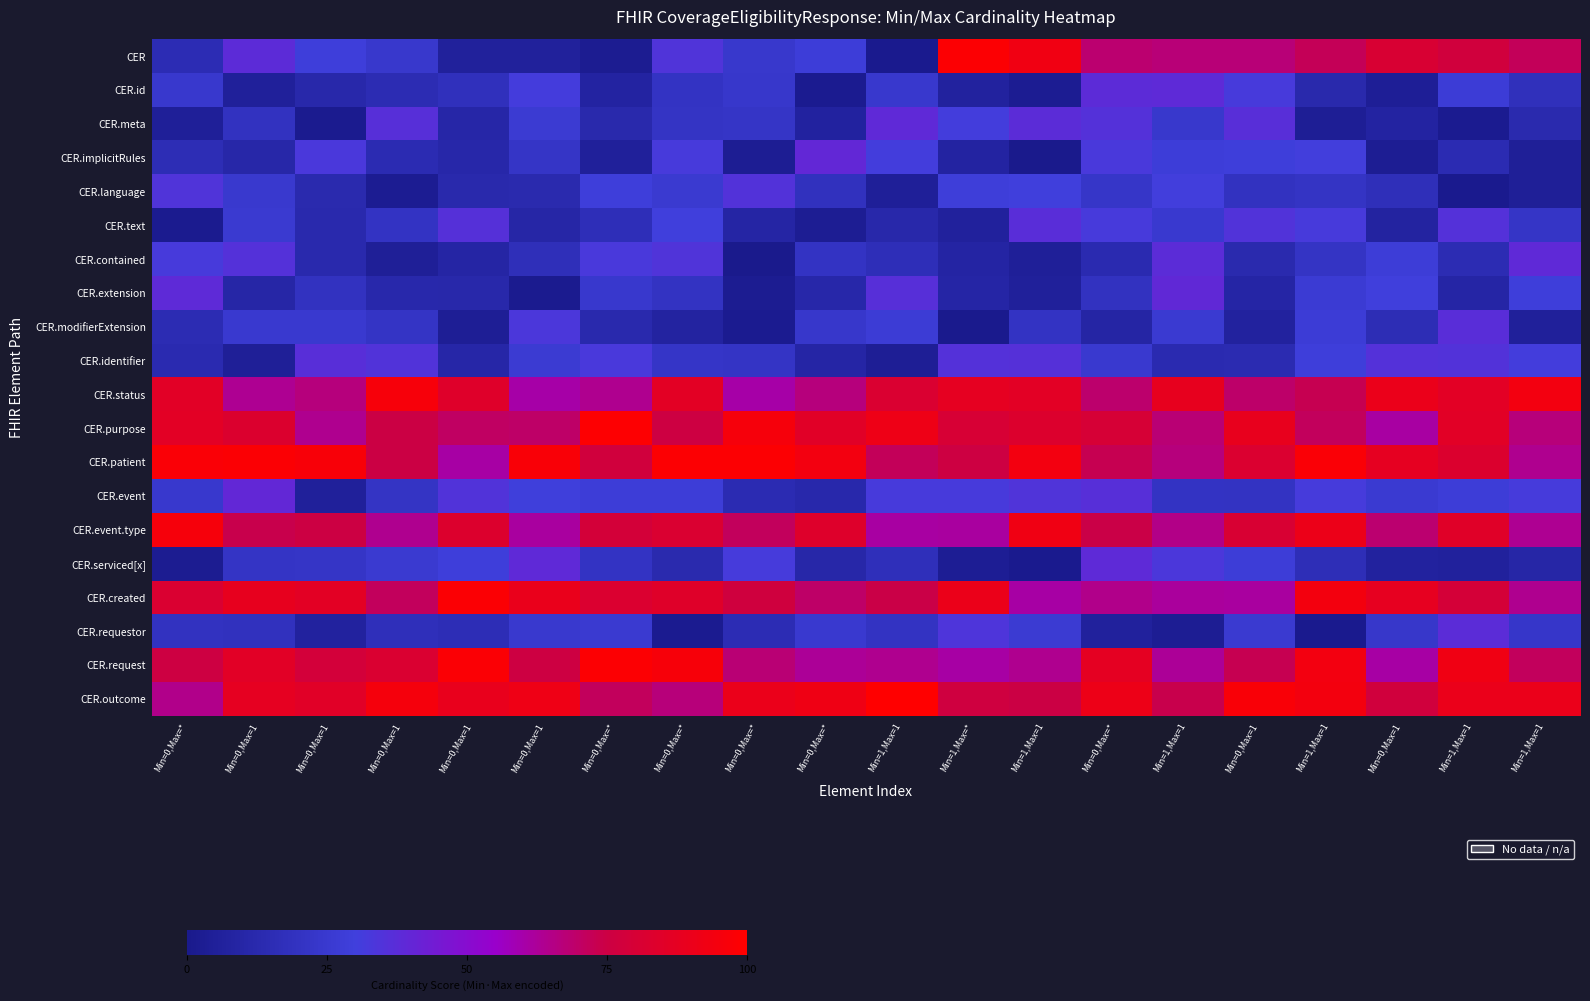

Reading right to left, transcribe all the data shown in this chart.

CER: Min=1,Max=1=71.6	Min=1,Max=1=77.3	Min=0,Max=1=81.0	Min=1,Max=1=72.2	Min=0,Max=1=67.3	Min=1,Max=1=67.3	Min=0,Max=*=68.5	Min=1,Max=1=93.3	Min=1,Max=*=98.8	Min=1,Max=1=0.8	Min=0,Max=*=28.3	Min=0,Max=*=24.0	Min=0,Max=*=34.6	Min=0,Max=*=2.3	Min=0,Max=1=6.2	Min=0,Max=1=6.2	Min=0,Max=1=23.9	Min=0,Max=1=29.3	Min=0,Max=1=38.0	Min=0,Max=*=15.0
CER.id: Min=1,Max=1=17.6	Min=1,Max=1=27.4	Min=0,Max=1=3.9	Min=1,Max=1=12.2	Min=0,Max=1=32.3	Min=1,Max=1=38.6	Min=0,Max=*=38.0	Min=1,Max=1=2.6	Min=1,Max=*=6.8	Min=1,Max=1=24.3	Min=0,Max=*=1.9	Min=0,Max=*=23.7	Min=0,Max=*=20.6	Min=0,Max=*=8.0	Min=0,Max=1=31.4	Min=0,Max=1=18.2	Min=0,Max=1=14.7	Min=0,Max=1=11.7	Min=0,Max=1=5.6	Min=0,Max=*=24.5
CER.meta: Min=1,Max=1=13.0	Min=1,Max=1=1.8	Min=0,Max=1=7.8	Min=1,Max=1=3.5	Min=0,Max=1=36.9	Min=1,Max=1=23.9	Min=0,Max=*=35.8	Min=1,Max=1=37.6	Min=1,Max=*=31.0	Min=1,Max=1=38.8	Min=0,Max=*=7.4	Min=0,Max=*=21.9	Min=0,Max=*=20.8	Min=0,Max=*=12.5	Min=0,Max=1=26.5	Min=0,Max=1=10.4	Min=0,Max=1=36.4	Min=0,Max=1=1.4	Min=0,Max=1=19.8	Min=0,Max=*=4.9
CER.implicitRules: Min=1,Max=1=4.6	Min=1,Max=1=14.3	Min=0,Max=1=3.0	Min=1,Max=1=30.9	Min=0,Max=1=29.2	Min=1,Max=1=28.3	Min=0,Max=*=32.6	Min=1,Max=1=0.2	Min=1,Max=*=7.9	Min=1,Max=1=30.9	Min=0,Max=*=39.5	Min=0,Max=*=3.0	Min=0,Max=*=32.1	Min=0,Max=*=5.6	Min=0,Max=1=21.7	Min=0,Max=1=11.2	Min=0,Max=1=14.3	Min=0,Max=1=33.1	Min=0,Max=1=10.9	Min=0,Max=*=15.5
CER.language: Min=1,Max=1=4.3	Min=1,Max=1=1.0	Min=0,Max=1=17.1	Min=1,Max=1=20.9	Min=0,Max=1=19.8	Min=1,Max=1=30.8	Min=0,Max=*=22.5	Min=1,Max=1=30.4	Min=1,Max=*=28.5	Min=1,Max=1=4.8	Min=0,Max=*=18.9	Min=0,Max=*=35.5	Min=0,Max=*=25.5	Min=0,Max=*=29.2	Min=0,Max=1=13.0	Min=0,Max=1=12.4	Min=0,Max=1=2.5	Min=0,Max=1=13.2	Min=0,Max=1=24.9	Min=0,Max=*=34.5
CER.text: Min=1,Max=1=21.6	Min=1,Max=1=35.7	Min=0,Max=1=7.5	Min=1,Max=1=32.1	Min=0,Max=1=34.9	Min=1,Max=1=25.3	Min=0,Max=*=32.3	Min=1,Max=1=37.2	Min=1,Max=*=6.4	Min=1,Max=1=11.6	Min=0,Max=*=3.1	Min=0,Max=*=9.2	Min=0,Max=*=30.2	Min=0,Max=*=16.4	Min=0,Max=1=10.0	Min=0,Max=1=36.3	Min=0,Max=1=20.3	Min=0,Max=1=12.6	Min=0,Max=1=25.5	Min=0,Max=*=1.3
CER.contained: Min=1,Max=1=38.9	Min=1,Max=1=14.5	Min=0,Max=1=28.1	Min=1,Max=1=20.8	Min=0,Max=1=12.9	Min=1,Max=1=37.7	Min=0,Max=*=13.5	Min=1,Max=1=4.8	Min=1,Max=*=8.9	Min=1,Max=1=16.7	Min=0,Max=*=20.4	Min=0,Max=*=0.3	Min=0,Max=*=34.4	Min=0,Max=*=32.7	Min=0,Max=1=17.1	Min=0,Max=1=9.1	Min=0,Max=1=4.4	Min=0,Max=1=12.7	Min=0,Max=1=35.8	Min=0,Max=*=32.3
CER.extension: Min=1,Max=1=29.1	Min=1,Max=1=9.5	Min=0,Max=1=30.5	Min=1,Max=1=26.9	Min=0,Max=1=9.7	Min=1,Max=1=39.4	Min=0,Max=*=19.6	Min=1,Max=1=5.8	Min=1,Max=*=9.6	Min=1,Max=1=36.3	Min=0,Max=*=11.1	Min=0,Max=*=2.1	Min=0,Max=*=20.1	Min=0,Max=*=24.4	Min=0,Max=1=1.5	Min=0,Max=1=11.4	Min=0,Max=1=12.0	Min=0,Max=1=19.9	Min=0,Max=1=10.1	Min=0,Max=*=38.5
CER.modifierExtension: Min=1,Max=1=5.5	Min=1,Max=1=37.5	Min=0,Max=1=15.5	Min=1,Max=1=27.6	Min=0,Max=1=7.0	Min=1,Max=1=25.8	Min=0,Max=*=9.1	Min=1,Max=1=20.5	Min=1,Max=*=0.7	Min=1,Max=1=27.1	Min=0,Max=*=23.6	Min=0,Max=*=1.6	Min=0,Max=*=7.5	Min=0,Max=*=12.8	Min=0,Max=1=33.4	Min=0,Max=1=3.6	Min=0,Max=1=21.4	Min=0,Max=1=25.3	Min=0,Max=1=25.3	Min=0,Max=*=14.7
CER.identifier: Min=1,Max=1=31.2	Min=1,Max=1=35.5	Min=0,Max=1=35.9	Min=1,Max=1=29.0	Min=0,Max=1=14.0	Min=1,Max=1=13.6	Min=0,Max=*=25.3	Min=1,Max=1=36.0	Min=1,Max=*=35.9	Min=1,Max=1=3.7	Min=0,Max=*=9.7	Min=0,Max=*=21.2	Min=0,Max=*=22.2	Min=0,Max=*=32.7	Min=0,Max=1=26.4	Min=0,Max=1=10.3	Min=0,Max=1=35.1	Min=0,Max=1=37.0	Min=0,Max=1=4.5	Min=0,Max=*=13.6
CER.status: Min=1,Max=1=94.0	Min=1,Max=1=86.0	Min=0,Max=1=89.9	Min=1,Max=1=73.0	Min=0,Max=1=69.5	Min=1,Max=1=88.5	Min=0,Max=*=69.0	Min=1,Max=1=86.1	Min=1,Max=*=87.7	Min=1,Max=1=81.9	Min=0,Max=*=66.4	Min=0,Max=*=60.2	Min=0,Max=*=86.5	Min=0,Max=*=64.1	Min=0,Max=1=60.4	Min=0,Max=1=84.3	Min=0,Max=1=95.9	Min=0,Max=1=66.5	Min=0,Max=1=63.4	Min=0,Max=*=85.7
CER.purpose: Min=1,Max=1=67.1	Min=1,Max=1=85.8	Min=0,Max=1=61.0	Min=1,Max=1=71.2	Min=0,Max=1=88.9	Min=1,Max=1=67.8	Min=0,Max=*=79.7	Min=1,Max=1=83.1	Min=1,Max=*=80.1	Min=1,Max=1=91.8	Min=0,Max=*=85.2	Min=0,Max=*=95.7	Min=0,Max=*=75.7	Min=0,Max=*=98.9	Min=0,Max=1=69.8	Min=0,Max=1=70.6	Min=0,Max=1=74.7	Min=0,Max=1=63.7	Min=0,Max=1=82.7	Min=0,Max=*=86.3
CER.patient: Min=1,Max=1=63.9	Min=1,Max=1=82.8	Min=0,Max=1=87.8	Min=1,Max=1=97.4	Min=0,Max=1=82.3	Min=1,Max=1=66.8	Min=0,Max=*=72.7	Min=1,Max=1=94.0	Min=1,Max=*=75.4	Min=1,Max=1=71.8	Min=0,Max=*=94.1	Min=0,Max=*=98.5	Min=0,Max=*=98.7	Min=0,Max=*=77.1	Min=0,Max=1=97.1	Min=0,Max=1=60.6	Min=0,Max=1=74.8	Min=0,Max=1=96.6	Min=0,Max=1=98.2	Min=0,Max=*=97.6
CER.event: Min=1,Max=1=31.8	Min=1,Max=1=28.1	Min=0,Max=1=26.0	Min=1,Max=1=31.9	Min=0,Max=1=20.1	Min=1,Max=1=20.5	Min=0,Max=*=36.5	Min=1,Max=1=34.7	Min=1,Max=*=32.4	Min=1,Max=1=32.4	Min=0,Max=*=11.7	Min=0,Max=*=14.4	Min=0,Max=*=28.1	Min=0,Max=*=27.9	Min=0,Max=1=29.6	Min=0,Max=1=35.1	Min=0,Max=1=20.7	Min=0,Max=1=5.6	Min=0,Max=1=39.6	Min=0,Max=*=24.6
CER.event.type: Min=1,Max=1=63.4	Min=1,Max=1=84.9	Min=0,Max=1=68.6	Min=1,Max=1=90.8	Min=0,Max=1=80.9	Min=1,Max=1=65.1	Min=0,Max=*=74.4	Min=1,Max=1=92.9	Min=1,Max=*=61.5	Min=1,Max=1=61.2	Min=0,Max=*=83.6	Min=0,Max=*=71.5	Min=0,Max=*=81.7	Min=0,Max=*=78.6	Min=0,Max=1=61.4	Min=0,Max=1=83.1	Min=0,Max=1=63.8	Min=0,Max=1=75.0	Min=0,Max=1=73.5	Min=0,Max=*=95.6
CER.serviced[x]: Min=1,Max=1=10.0	Min=1,Max=1=6.3	Min=0,Max=1=6.9	Min=1,Max=1=16.4	Min=0,Max=1=27.8	Min=1,Max=1=33.4	Min=0,Max=*=38.5	Min=1,Max=1=1.0	Min=1,Max=*=3.1	Min=1,Max=1=17.6	Min=0,Max=*=10.8	Min=0,Max=*=31.8	Min=0,Max=*=12.9	Min=0,Max=*=20.7	Min=0,Max=1=39.0	Min=0,Max=1=29.0	Min=0,Max=1=25.5	Min=0,Max=1=21.6	Min=0,Max=1=21.3	Min=0,Max=*=2.1
CER.created: Min=1,Max=1=63.9	Min=1,Max=1=79.0	Min=0,Max=1=88.1	Min=1,Max=1=94.2	Min=0,Max=1=61.6	Min=1,Max=1=61.8	Min=0,Max=*=64.6	Min=1,Max=1=60.6	Min=1,Max=*=90.3	Min=1,Max=1=74.2	Min=0,Max=*=69.9	Min=0,Max=*=76.8	Min=0,Max=*=84.5	Min=0,Max=*=82.2	Min=0,Max=1=89.5	Min=0,Max=1=98.2	Min=0,Max=1=71.2	Min=0,Max=1=86.4	Min=0,Max=1=88.6	Min=0,Max=*=82.0
CER.requestor: Min=1,Max=1=23.0	Min=1,Max=1=37.6	Min=0,Max=1=23.4	Min=1,Max=1=1.1	Min=0,Max=1=25.7	Min=1,Max=1=2.8	Min=0,Max=*=6.5	Min=1,Max=1=26.3	Min=1,Max=*=34.3	Min=1,Max=1=20.1	Min=0,Max=*=25.0	Min=0,Max=*=15.0	Min=0,Max=*=1.8	Min=0,Max=*=25.4	Min=0,Max=1=24.6	Min=0,Max=1=15.9	Min=0,Max=1=17.4	Min=0,Max=1=6.9	Min=0,Max=1=18.9	Min=0,Max=*=19.7
CER.request: Min=1,Max=1=71.3	Min=1,Max=1=92.6	Min=0,Max=1=60.9	Min=1,Max=1=93.8	Min=0,Max=1=72.8	Min=1,Max=1=62.8	Min=0,Max=*=87.3	Min=1,Max=1=63.8	Min=1,Max=*=60.7	Min=1,Max=1=64.0	Min=0,Max=*=62.8	Min=0,Max=*=67.8	Min=0,Max=*=96.2	Min=0,Max=*=98.4	Min=0,Max=1=75.4	Min=0,Max=1=97.7	Min=0,Max=1=81.8	Min=0,Max=1=78.3	Min=0,Max=1=85.7	Min=0,Max=*=75.5
CER.outcome: Min=1,Max=1=90.2	Min=1,Max=1=90.0	Min=0,Max=1=77.2	Min=1,Max=1=94.3	Min=0,Max=1=97.2	Min=1,Max=1=73.6	Min=0,Max=*=91.1	Min=1,Max=1=74.9	Min=1,Max=*=76.5	Min=1,Max=1=99.6	Min=0,Max=*=92.3	Min=0,Max=*=90.0	Min=0,Max=*=67.1	Min=0,Max=*=71.3	Min=0,Max=1=92.1	Min=0,Max=1=89.4	Min=0,Max=1=95.1	Min=0,Max=1=85.2	Min=0,Max=1=87.9	Min=0,Max=*=64.7